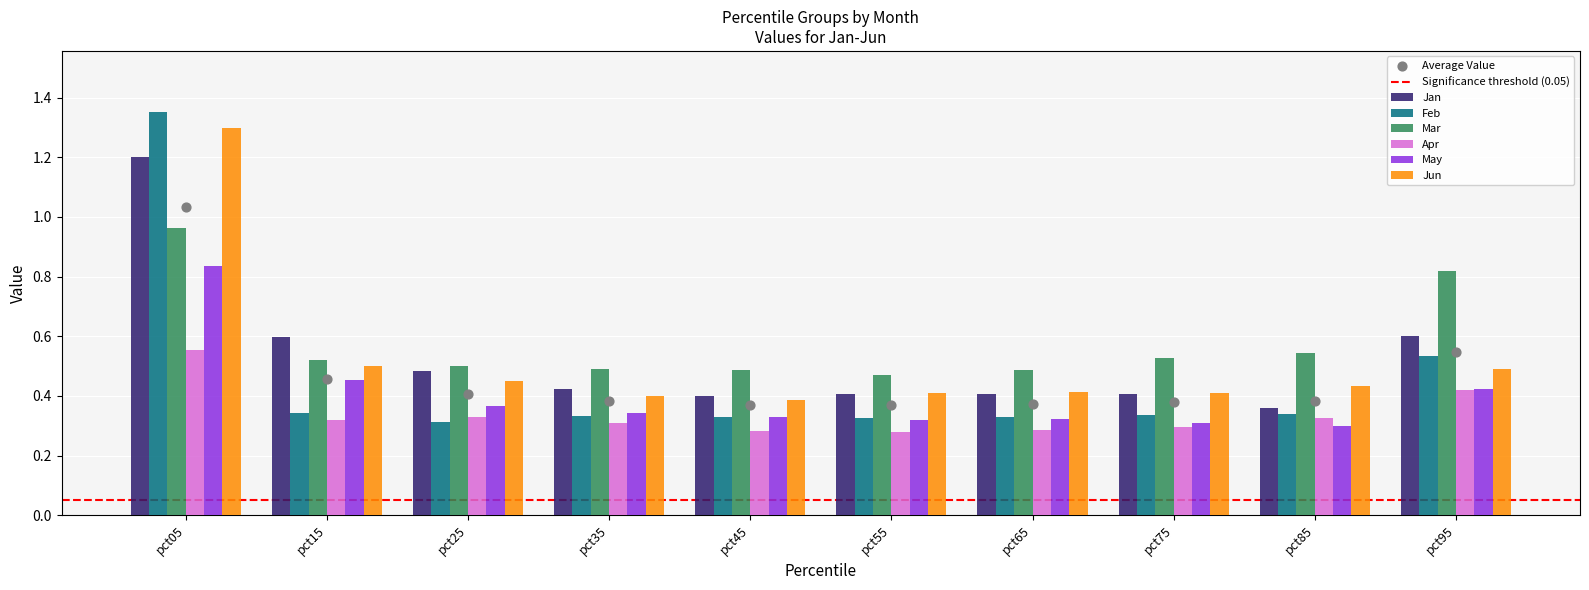

At which category is the sum across all series the highest?

pct05